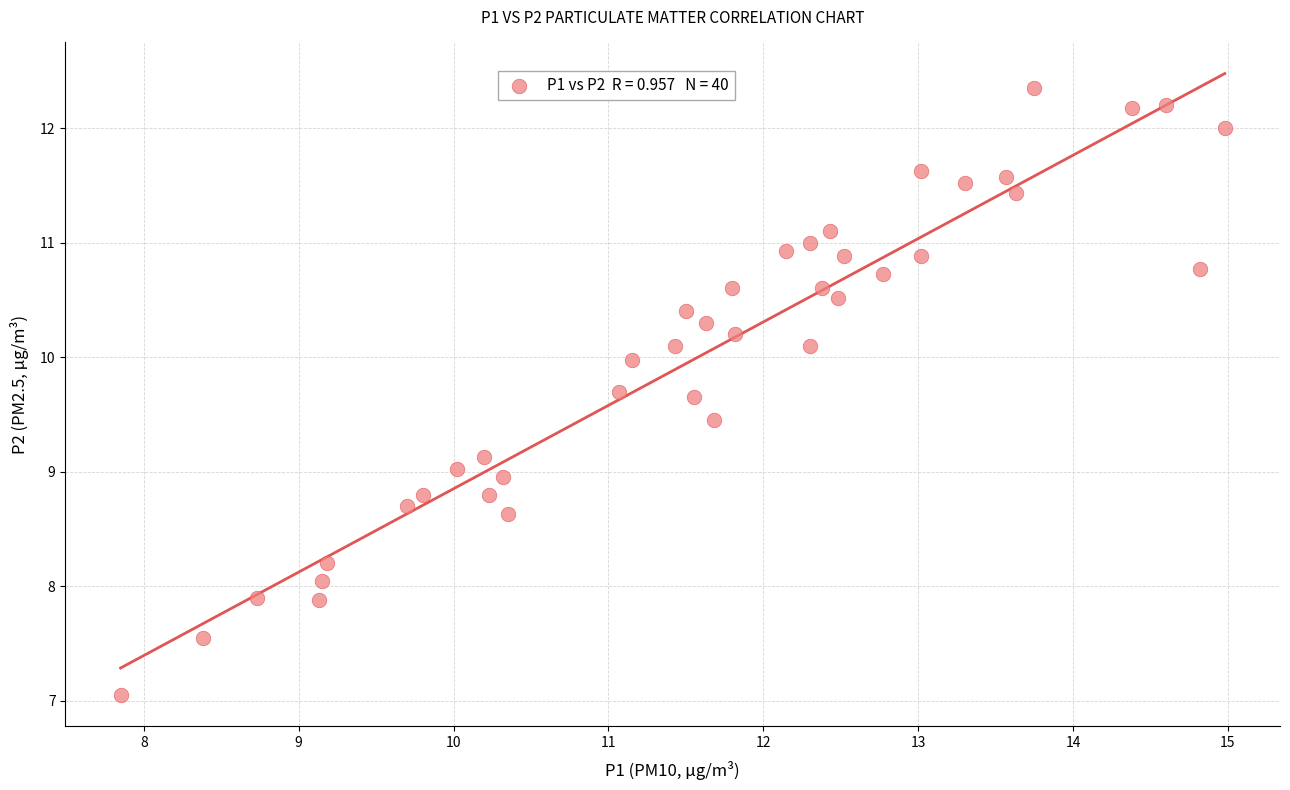

What is the range of X values (max minus min)?

7.1